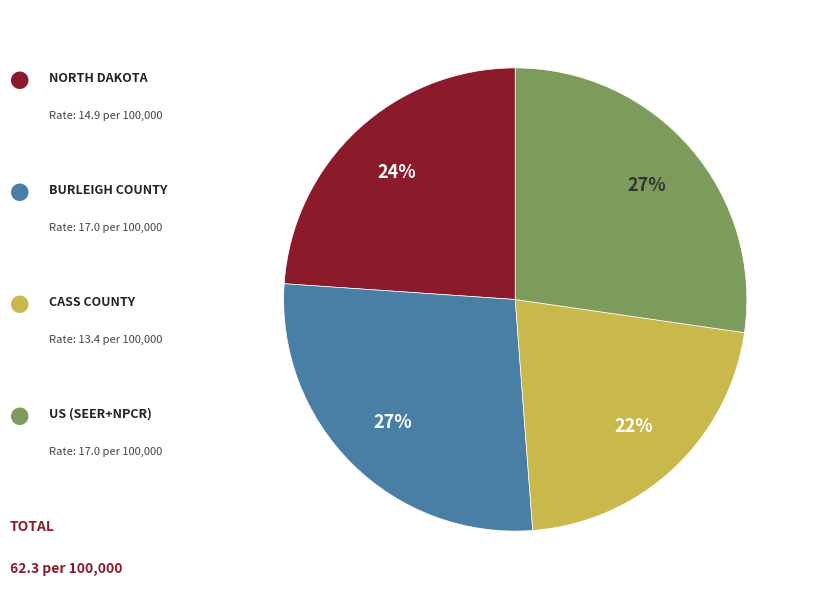

To the nearest percent, what is the average slice percentage?

25%